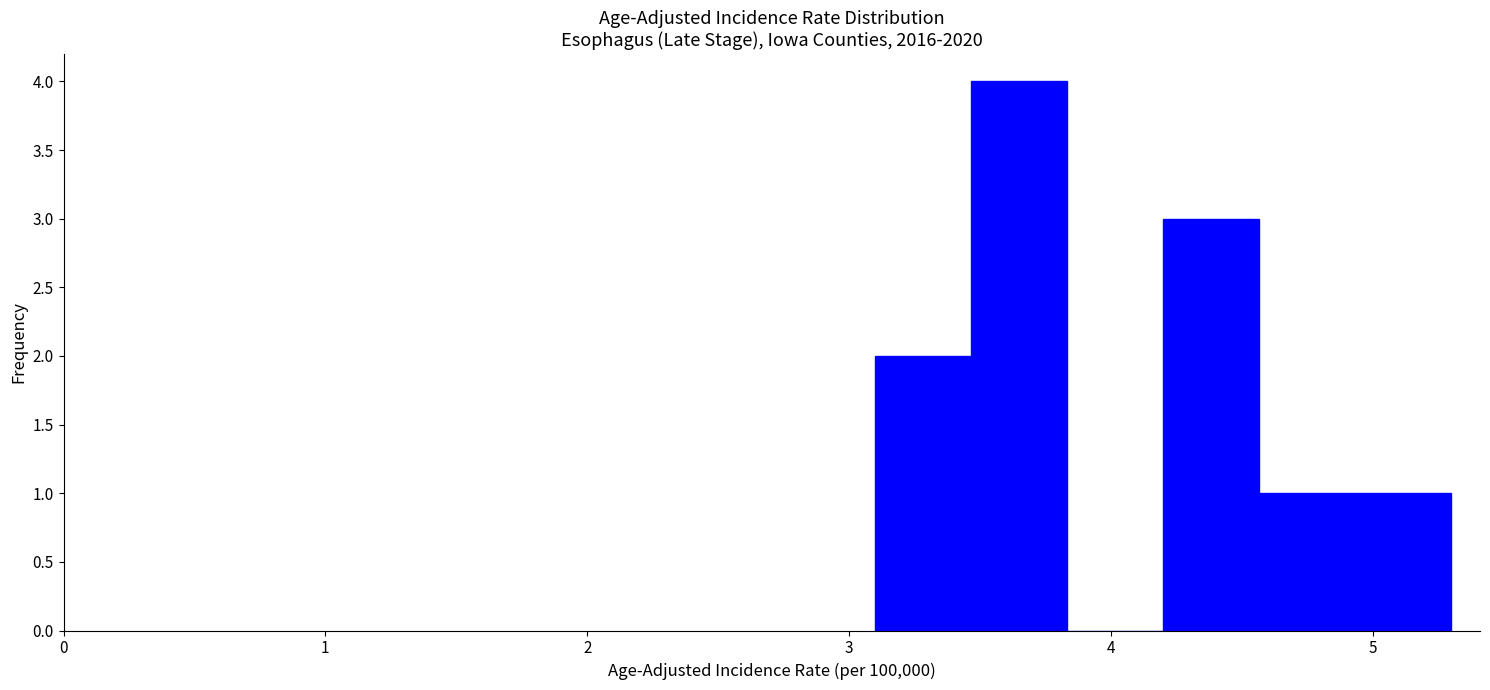

Around what value on the x-axis is the tallest bar? Give the approximate position of its centre, as read against the axis.

3.7